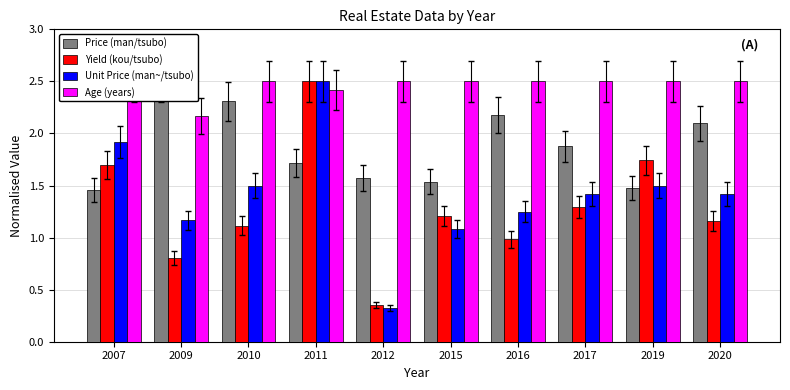

The Age (years) series shows 3.2 at 2009. True or false?

False